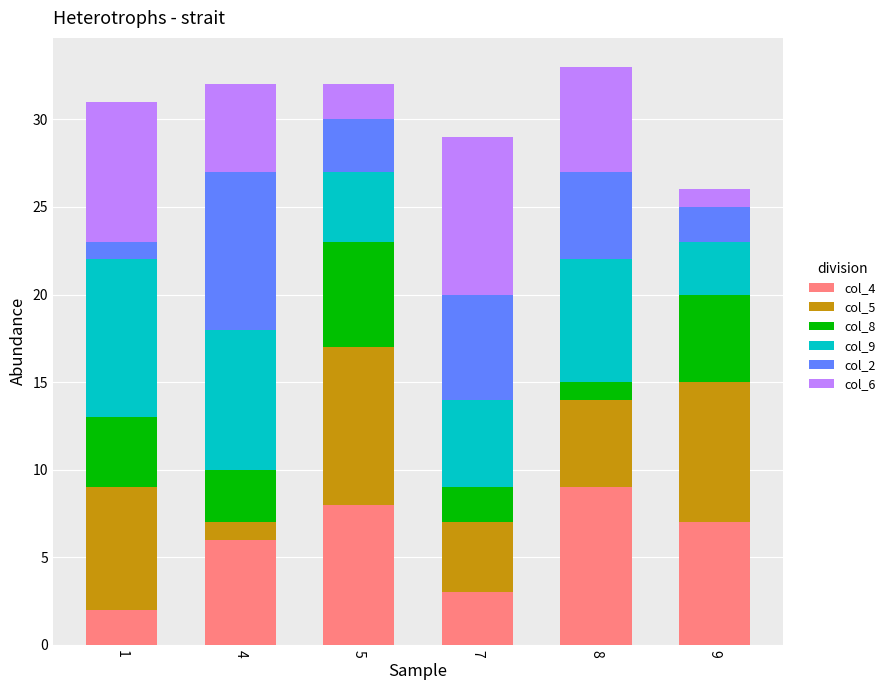

Between 4 and 8, which is larger?

8